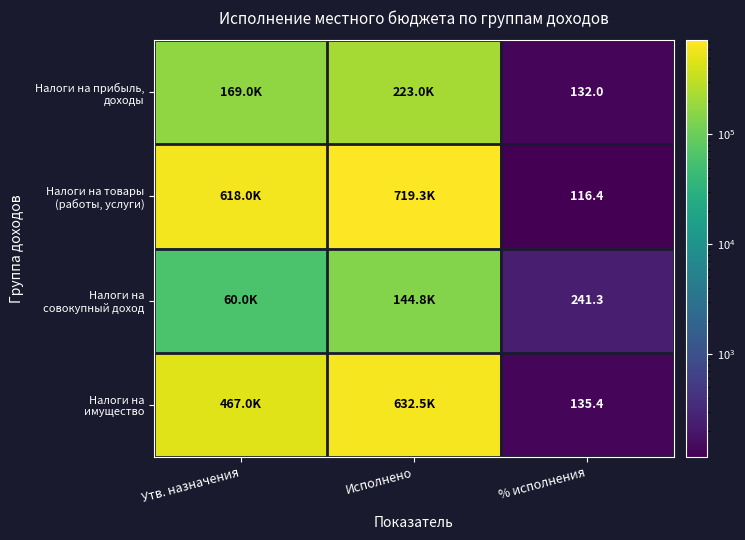

The Налоги на совокупный доход series shows 81850.4 at Утв. назначения. True or false?

False